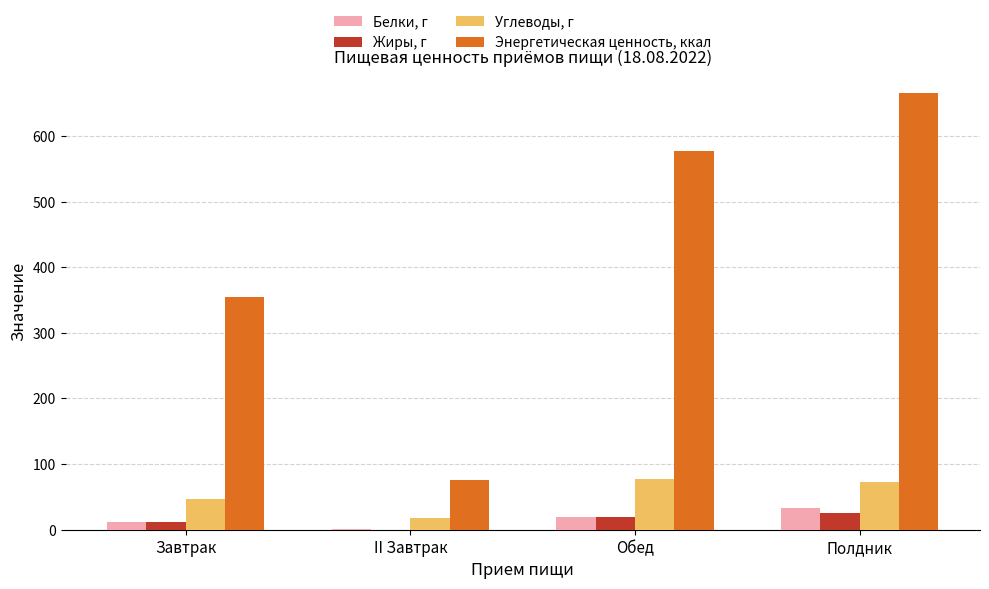

Which series changed the most between Завтрак and Полдник?

Энергетическая ценность, ккал